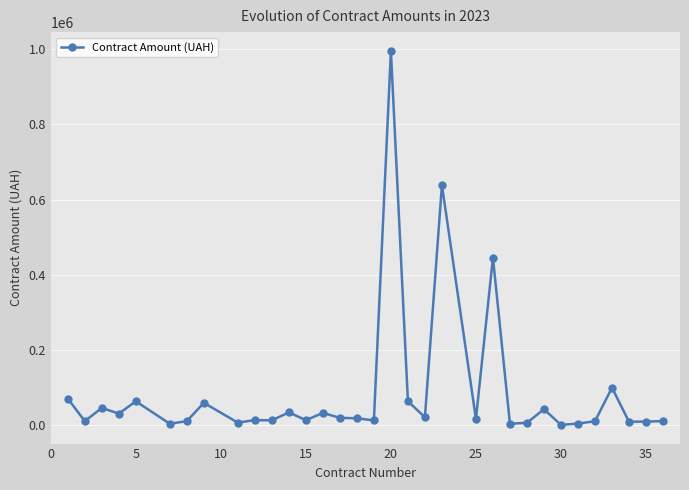

What is the difference between the maximum and minimum values?

995999.0